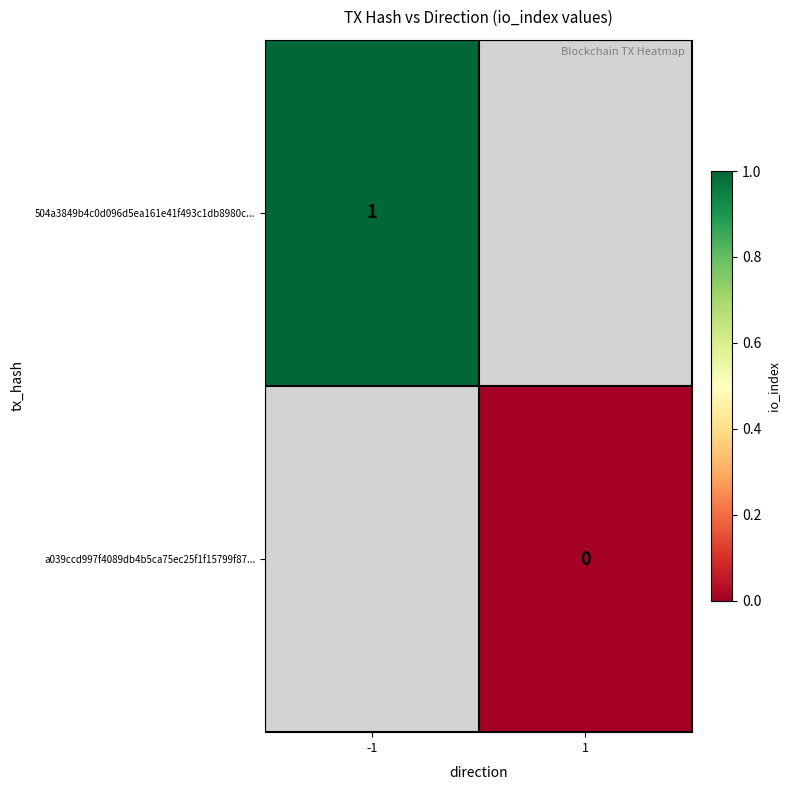

Rank the categories by 504a3849b4c0d096d5ea161e41f493c1db8980c... value from lowest to highest.

-1, 1